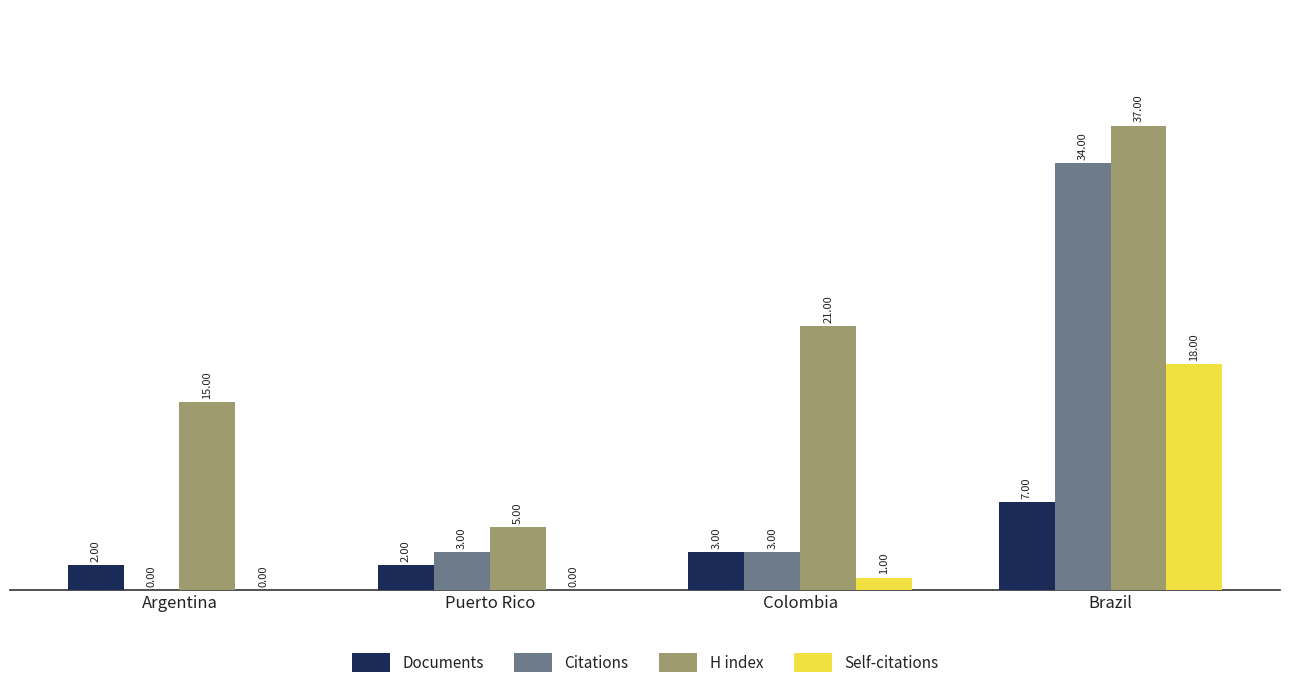

What is the difference between the Self-citations values at Brazil and Argentina?

18